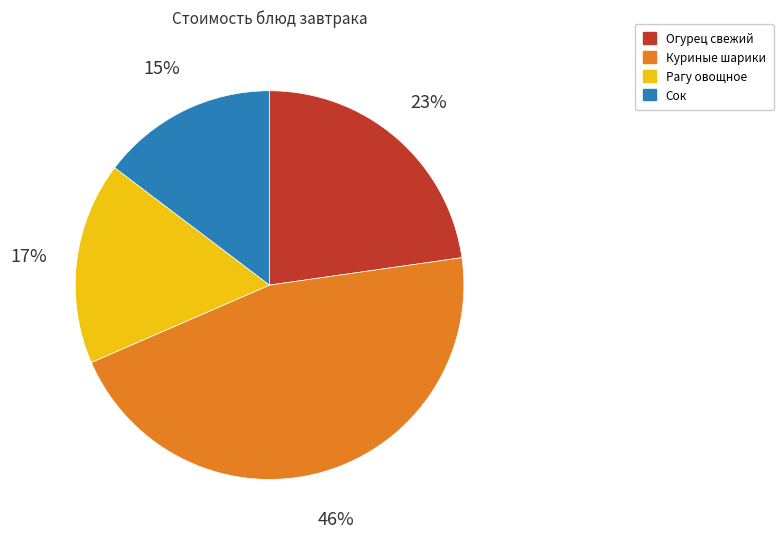

Is it true that Рагу овощное is 7% of the pie?

False